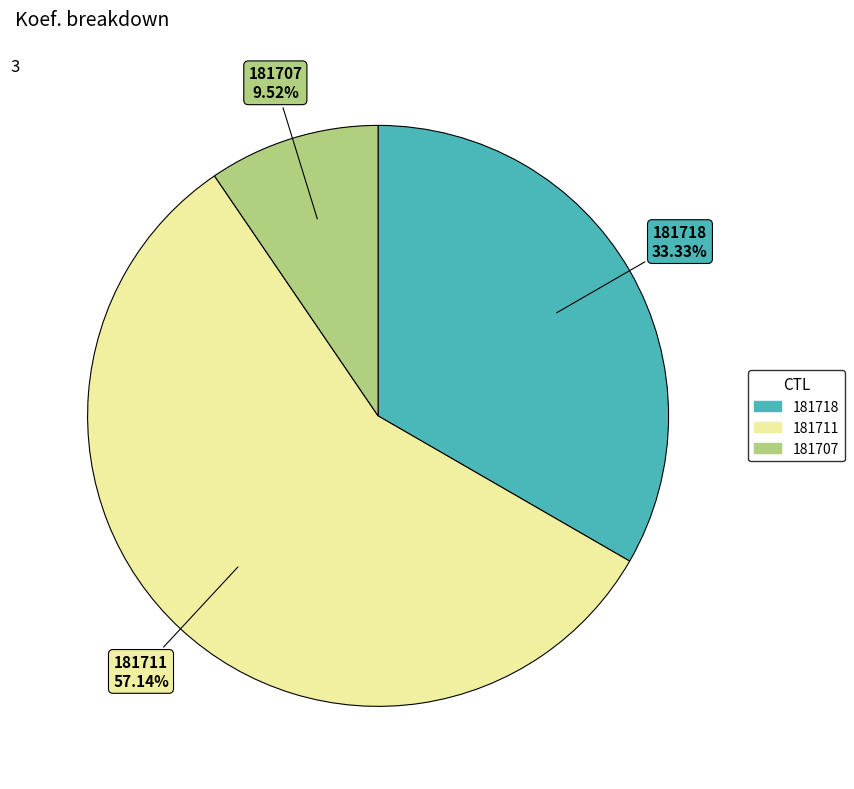

Between 181711 and 181718, which is larger?

181711